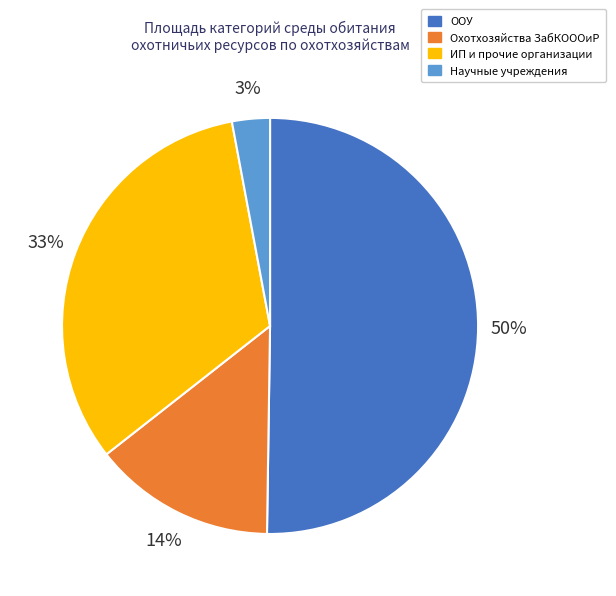

To the nearest percent, what is the average slice percentage?

25%